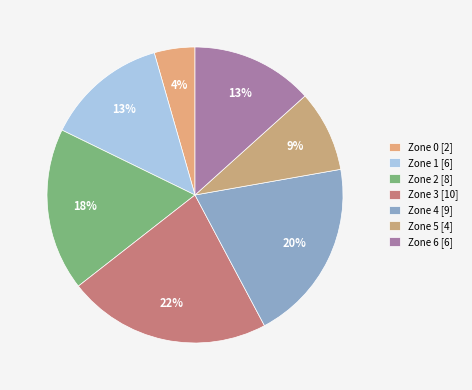

What is the change in value from Zone 4 to Zone 5?

-5